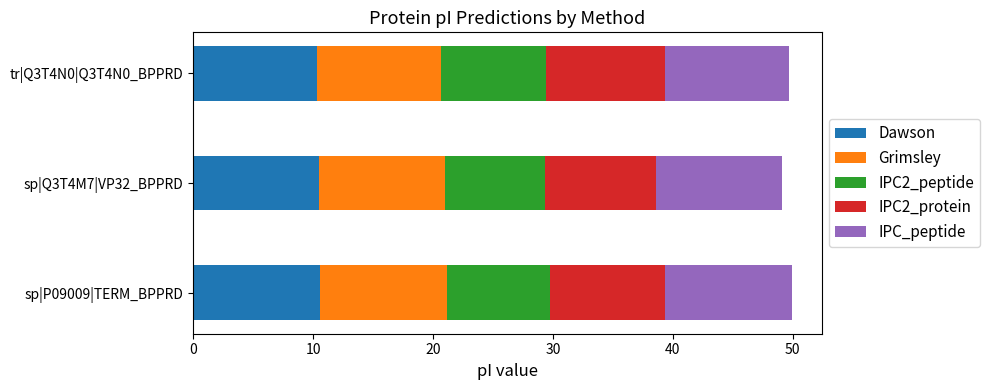

What are all the series names shown in the legend?

Dawson, Grimsley, IPC2_peptide, IPC2_protein, IPC_peptide